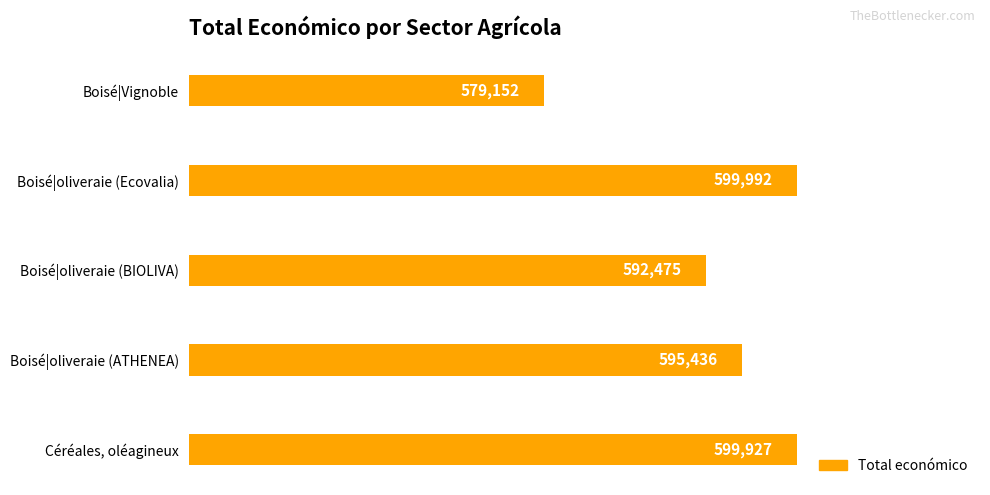

Reading top to bottom, what are all the values shown in this chart?

579152	599992	592475	595436	599927